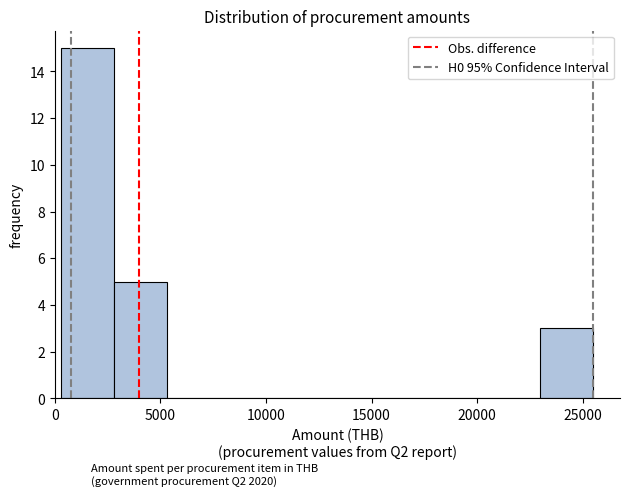

Which range on the x-axis has the tallest bar?

500 to 3000